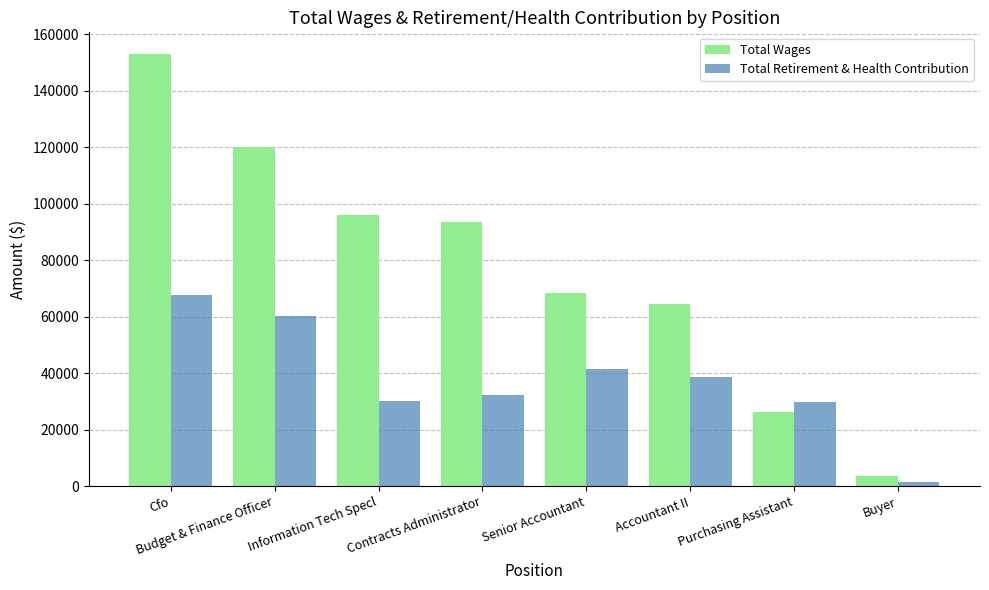

The Total Retirement & Health Contribution series shows 30015 at Information Tech Specl. True or false?

True